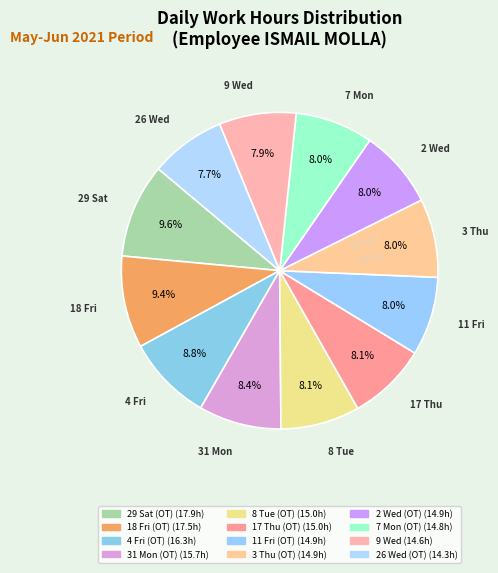

Is there any slice that represents more than half of the pie?

No